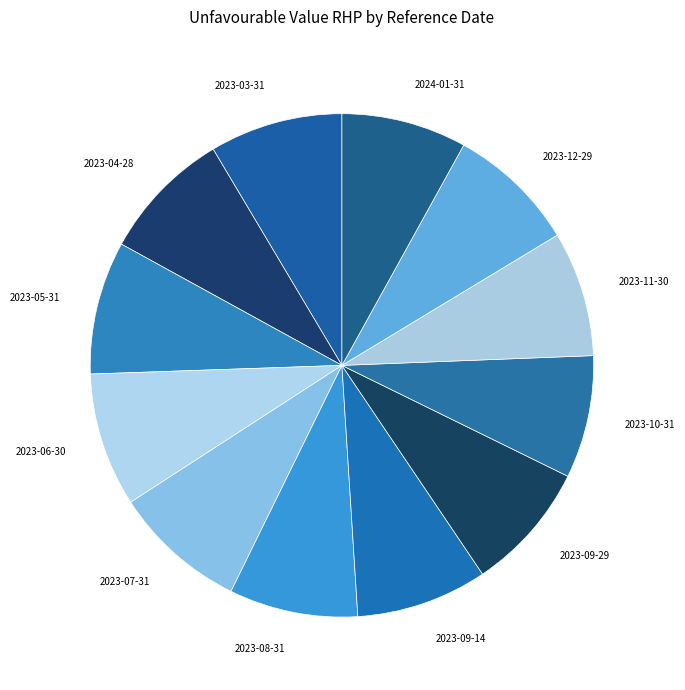

Approximately how many times larger is the value at 2023-06-30 compared to 2023-07-31?

1.0